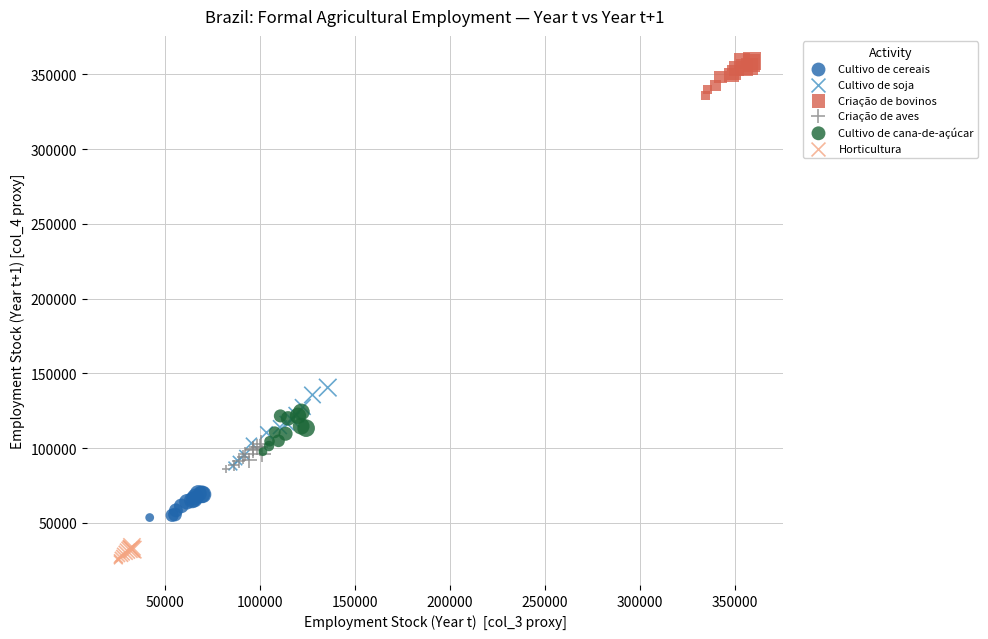

Which series reaches the maximum Y coordinate?

Criação de bovinos